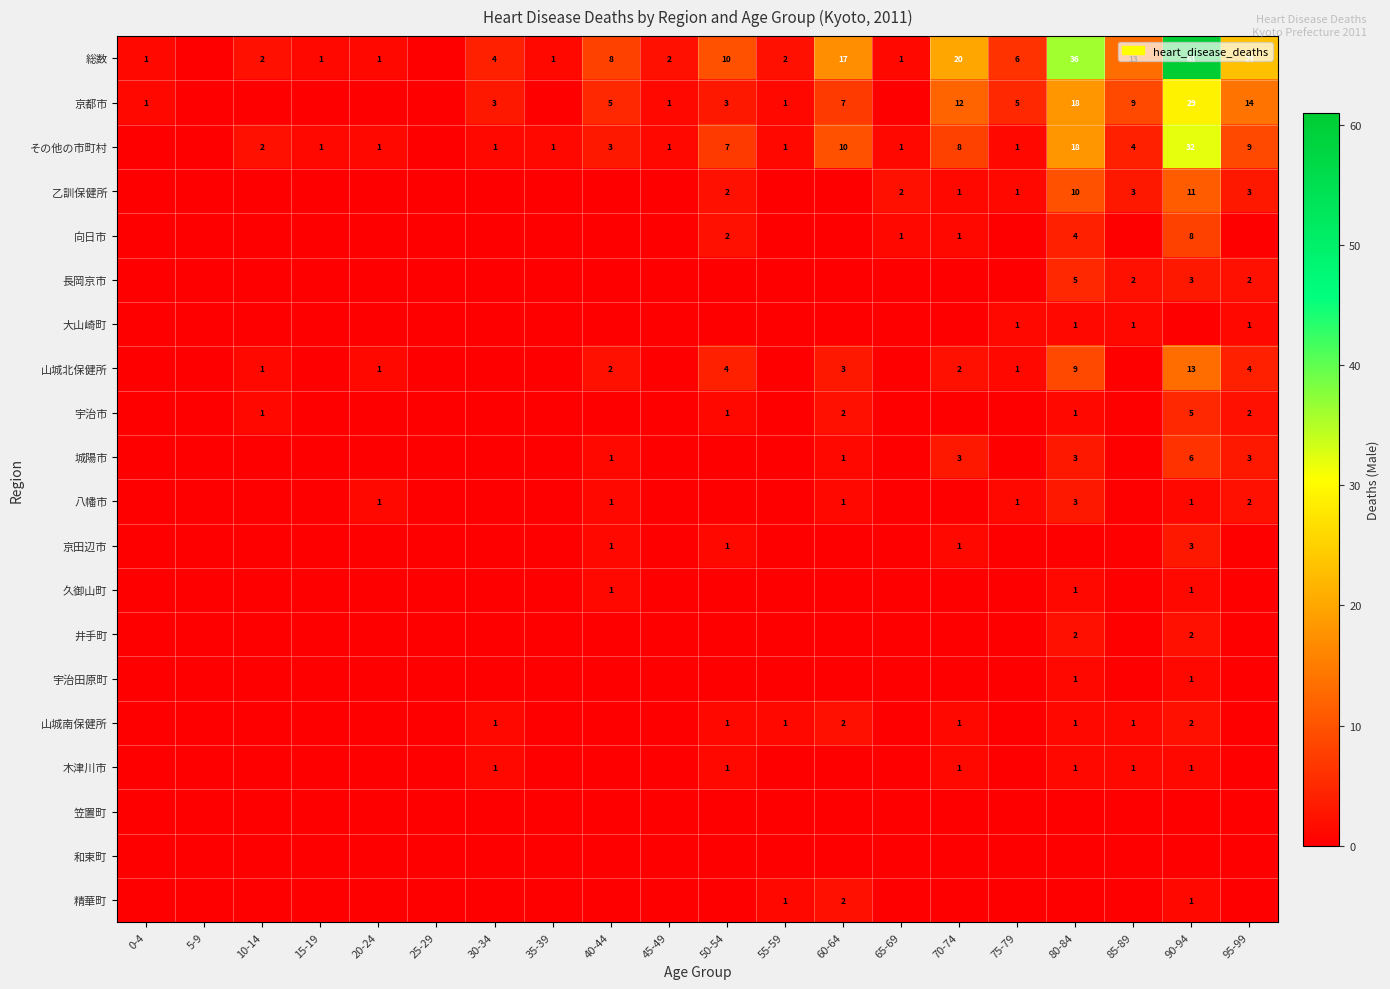

True or false: 京田辺市 has a value of 1 at 40-44.

True